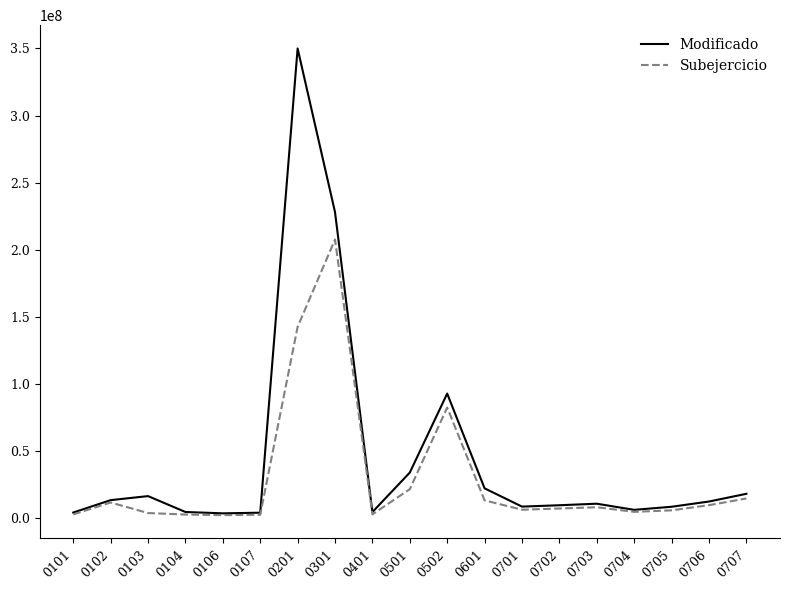

What is the maximum value for Subejercicio?

207575674.6